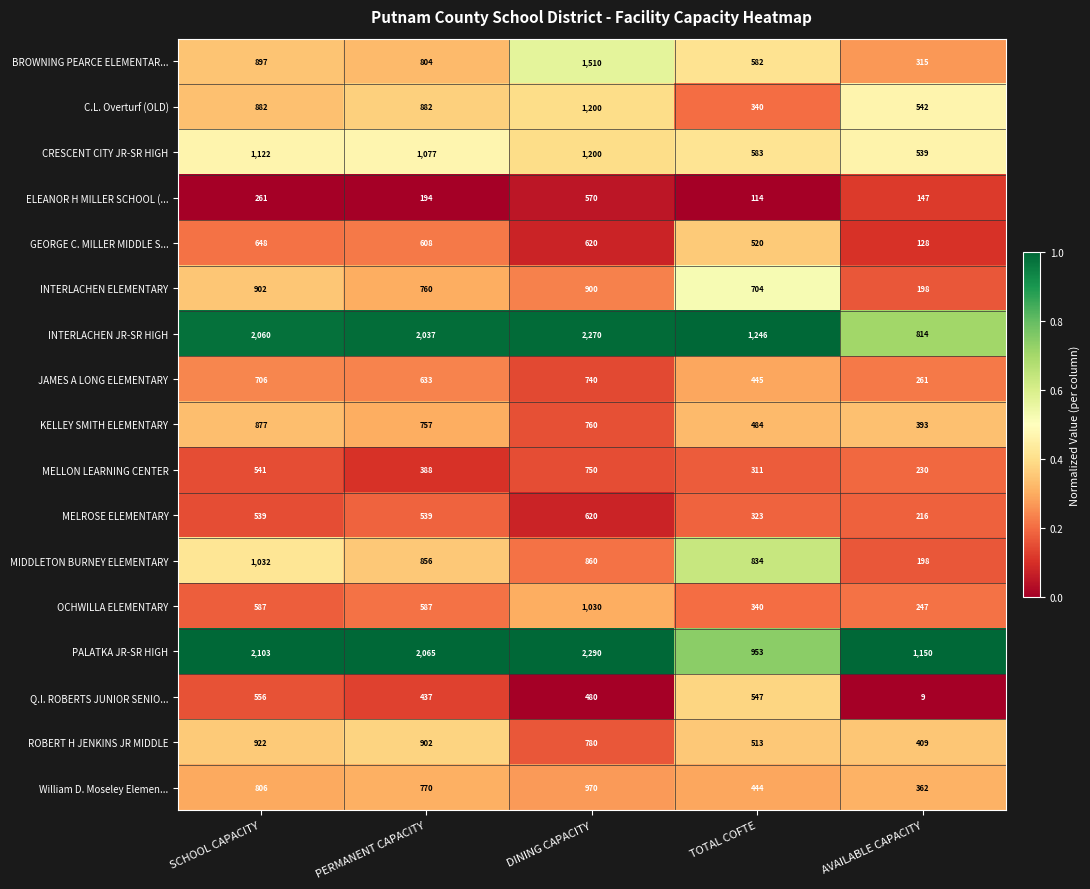

Which series changed the most between PERMANENT CAPACITY and DINING CAPACITY?

BROWNING PEARCE ELEMENTAR...